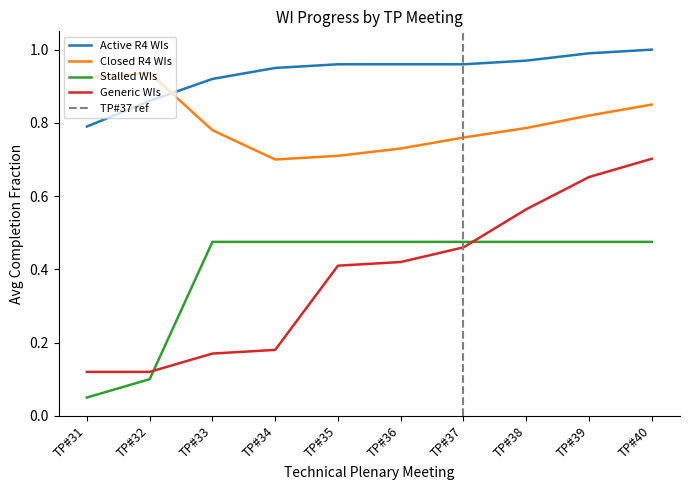

True or false: Generic WIs and Active R4 WIs intersect in this chart.

False